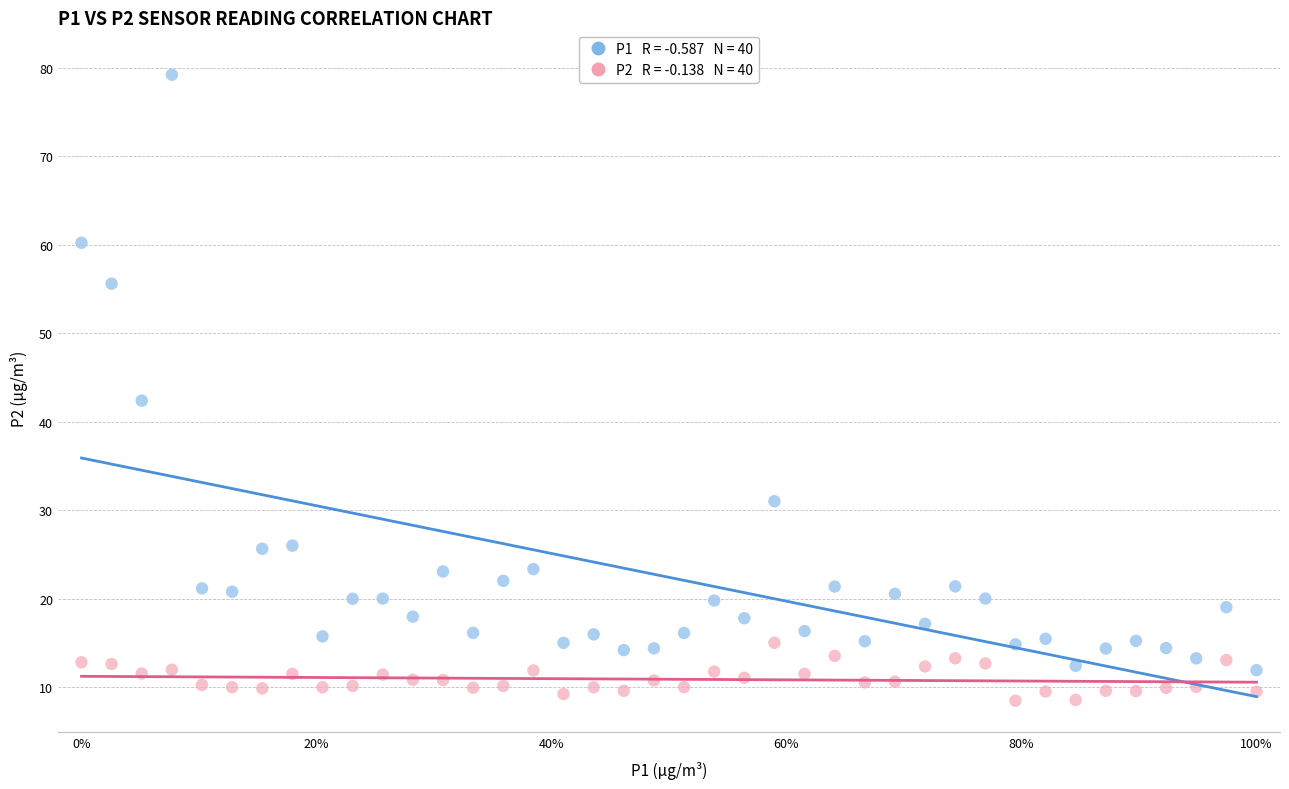

Across all data points, what is the range of X values (max minus min)?

1.0